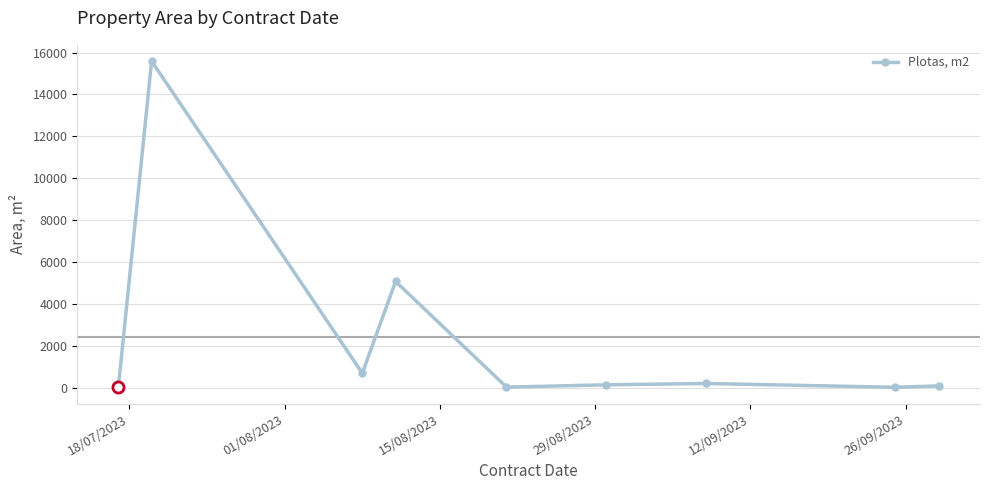

What is the maximum value shown in the chart?

15590.0